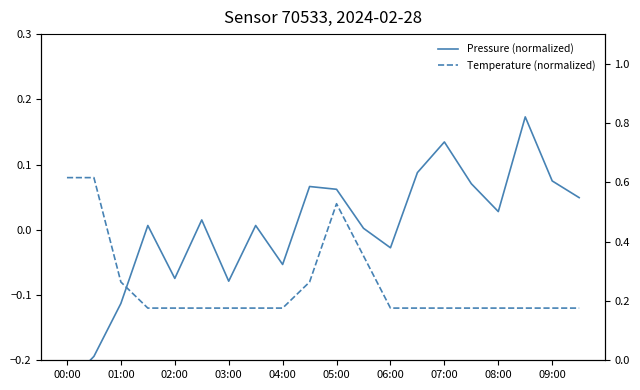

Does the chart display data point markers on the line(s)?

No